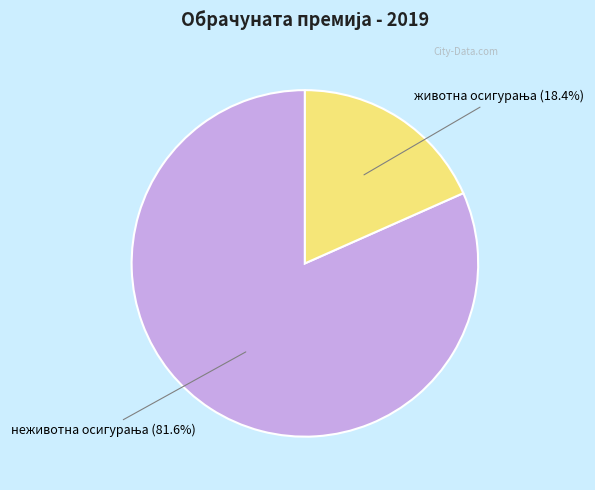

Does any single category account for the majority?

Yes